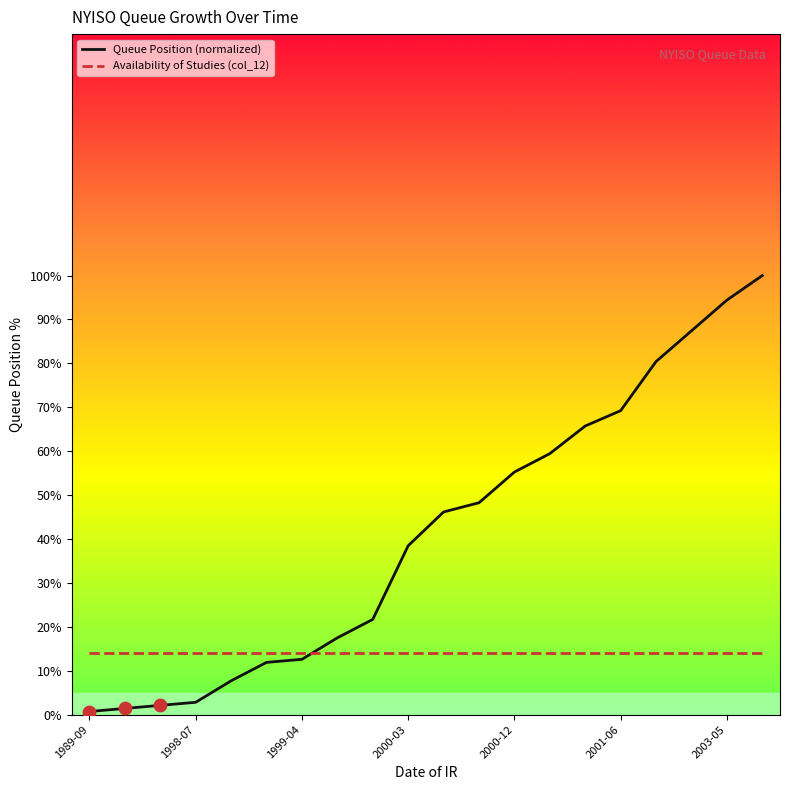

Which series has the widest spread of values?

Queue Position (normalized)